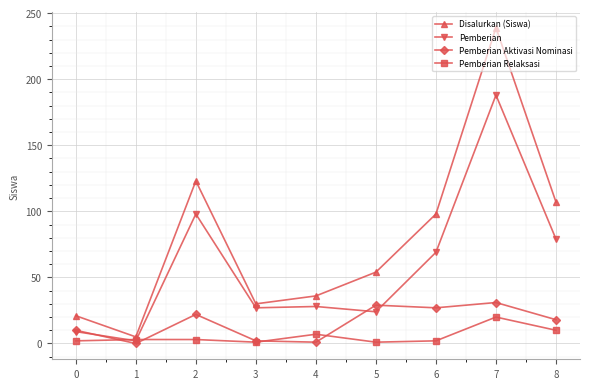

What is the highest value of the Pemberian series?

188